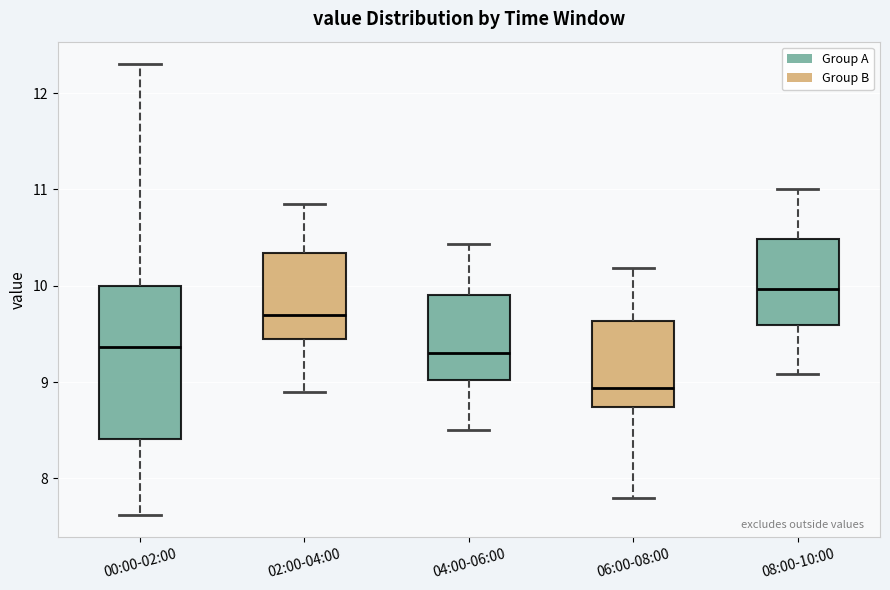

Reading left to right, transcribe this box plot: for each box, give where its median line is, the range the box spans, and where its two whiskers end, as read against the y-axis. The values are not printed on the chart, so give them approximately, as read against the axis.

00:00-02:00: median 9.4, box 8.4 to 10.0, whiskers 7.6 to 12.3
02:00-04:00: median 9.7, box 9.4 to 10.3, whiskers 8.9 to 10.9
04:00-06:00: median 9.3, box 9.0 to 9.9, whiskers 8.5 to 10.4
06:00-08:00: median 8.9, box 8.7 to 9.6, whiskers 7.8 to 10.2
08:00-10:00: median 10.0, box 9.6 to 10.5, whiskers 9.1 to 11.0